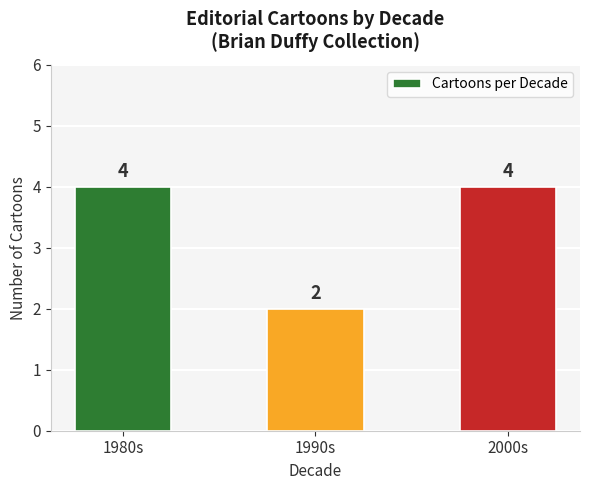

What is the label of the 1st bar from the left?

1980s